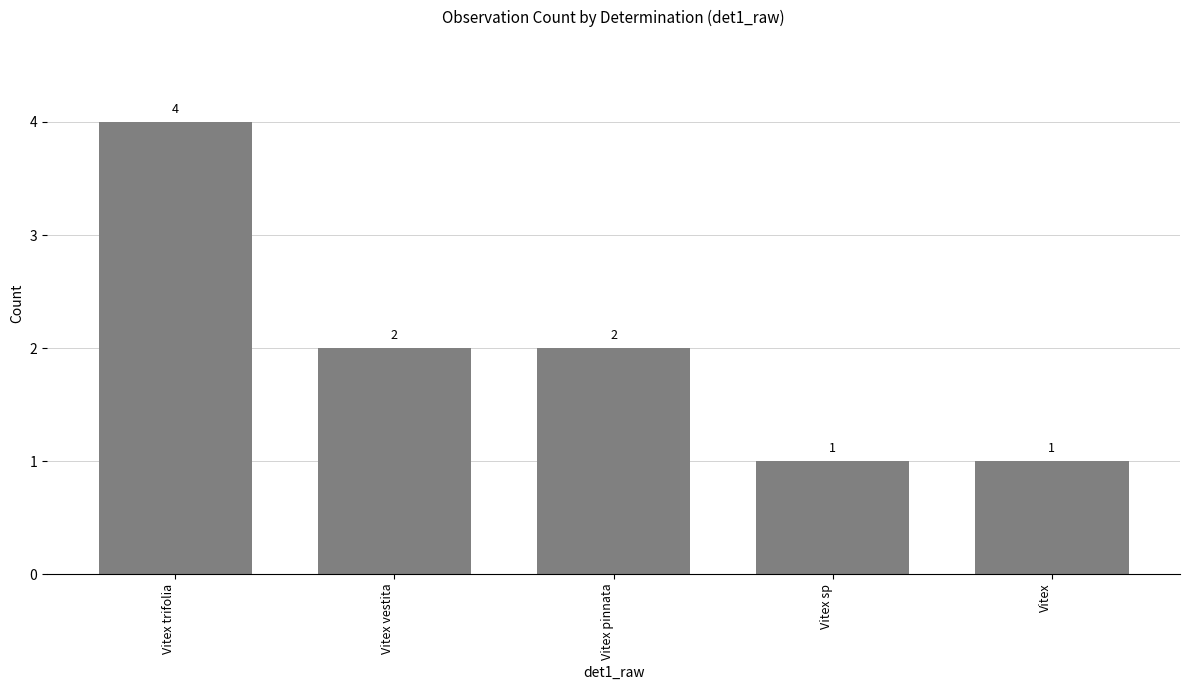

The chart shows a value of 4 at Vitex trifolia. True or false?

True